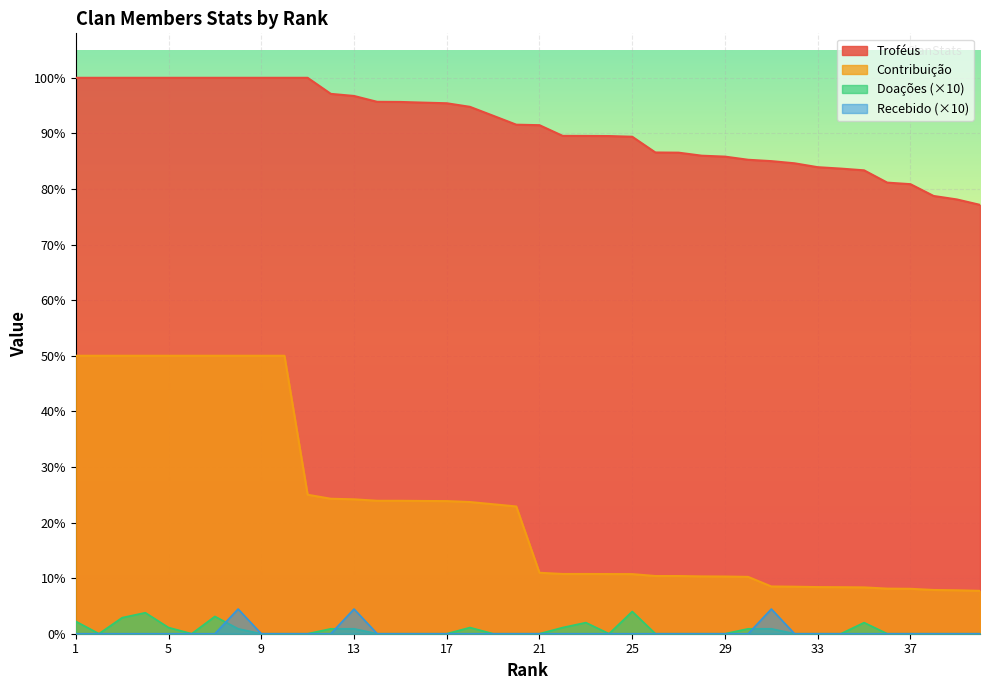

At which category is the sum across all series the highest?

8